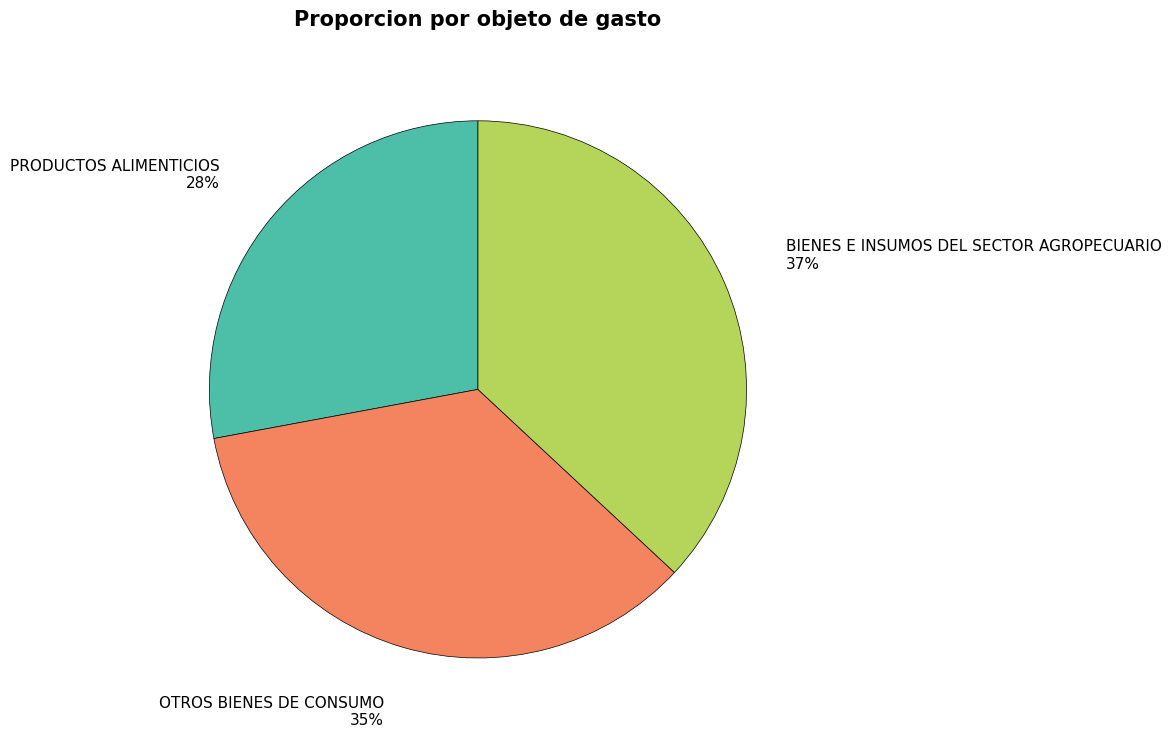

Is it true that PRODUCTOS ALIMENTICIOS is 28% of the pie?

True